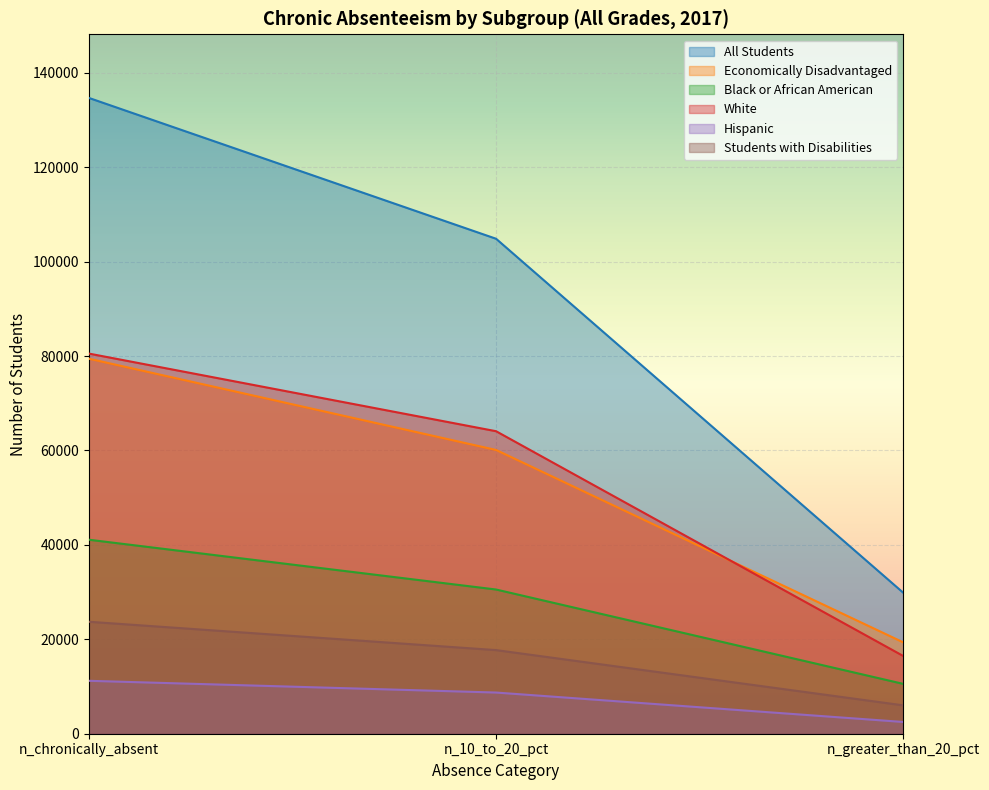

Read the All Students value at n_10_to_20_pct.

104836